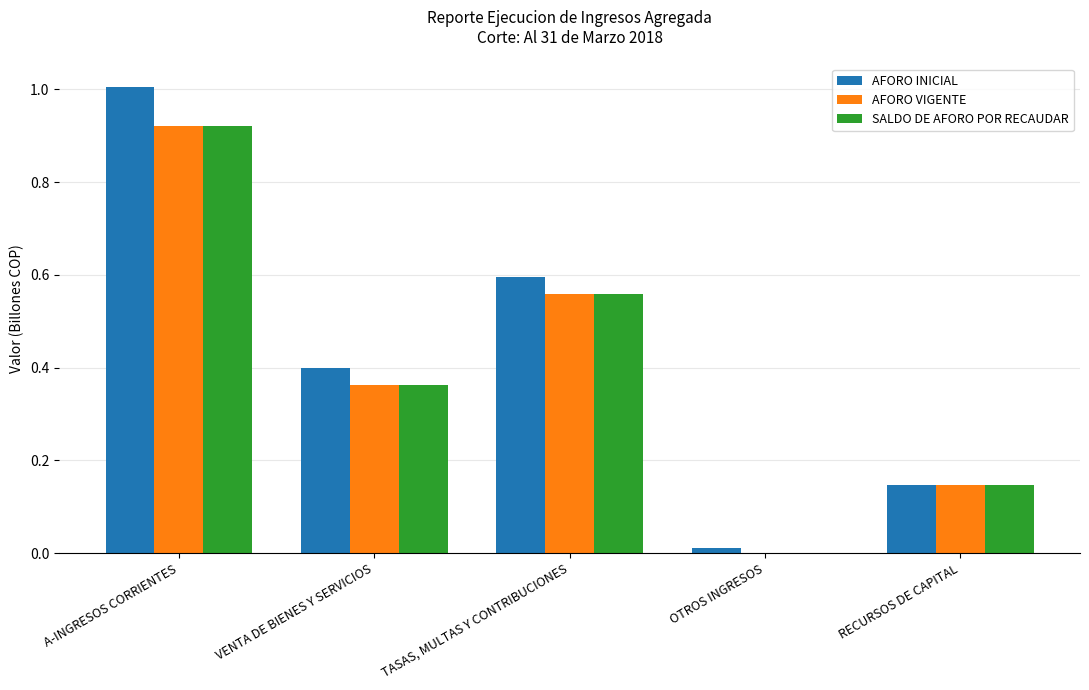

At which category is the sum across all series the highest?

A-INGRESOS CORRIENTES